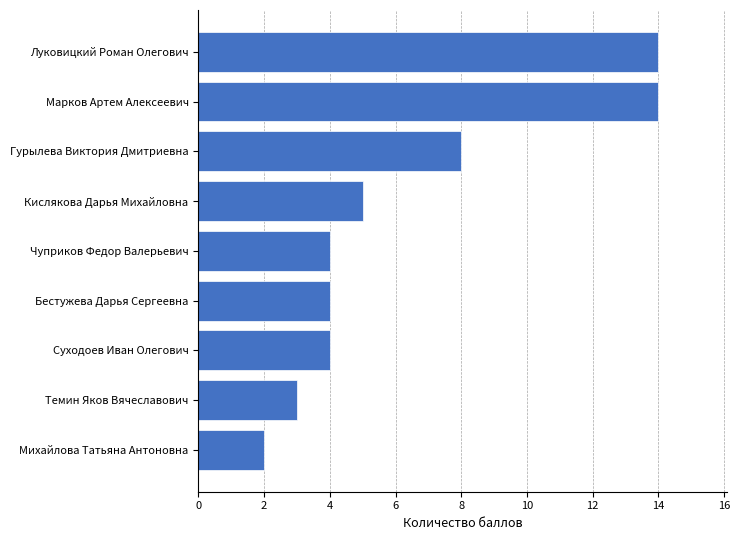

Count the number of data series in this chart.

1